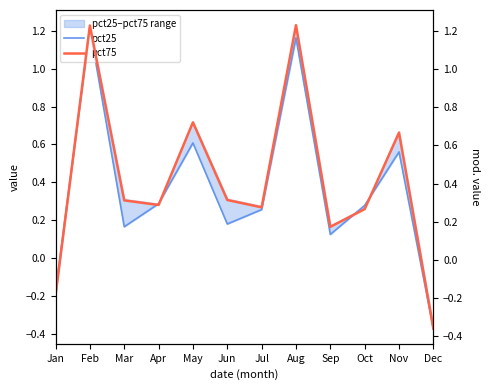

Read the pct75 value at Jul.

0.3